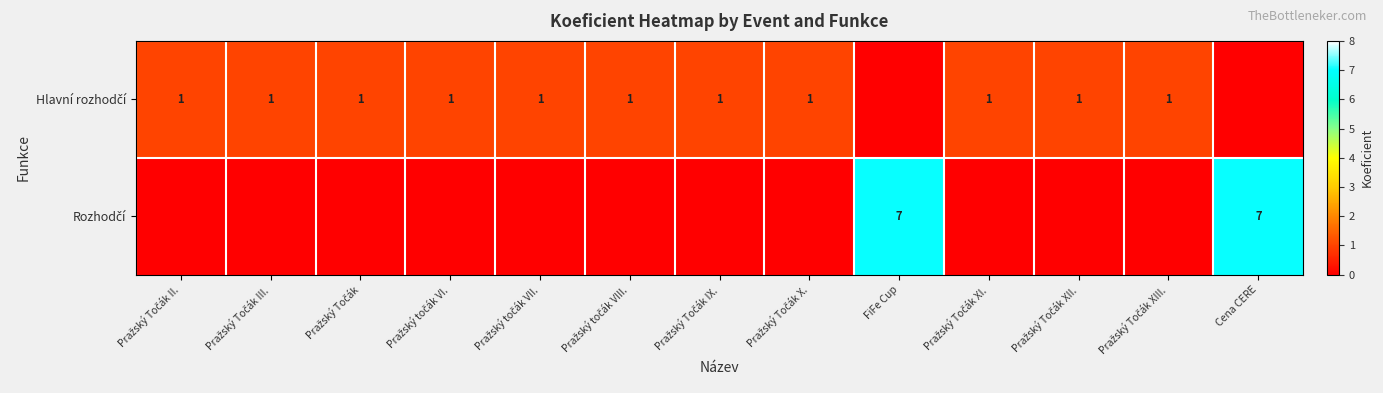

What is the difference between the maximum and second lowest values in the Hlavní rozhodčí series?

1